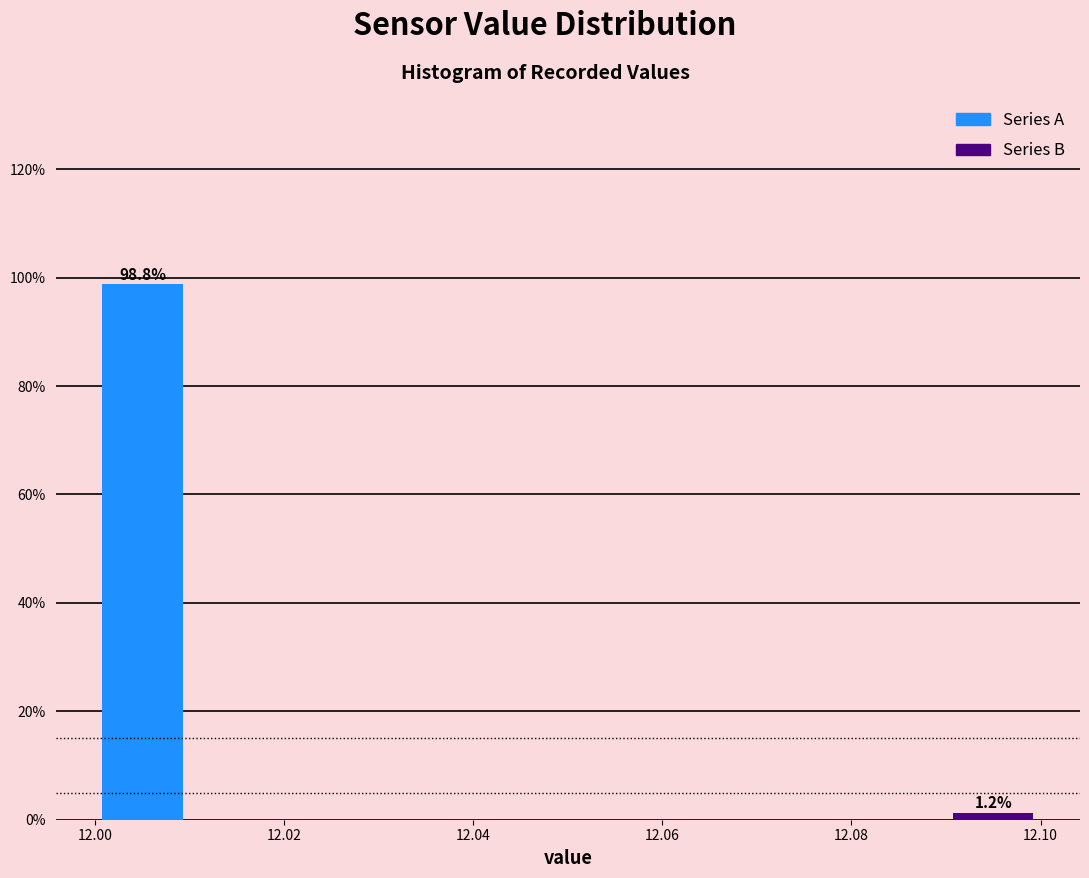

Over which range of the x-axis is the bar tallest?

12.00 to 12.01